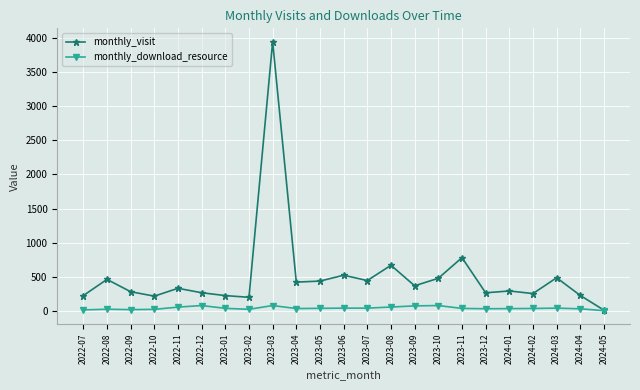

At which category is the sum across all series the highest?

2023-03